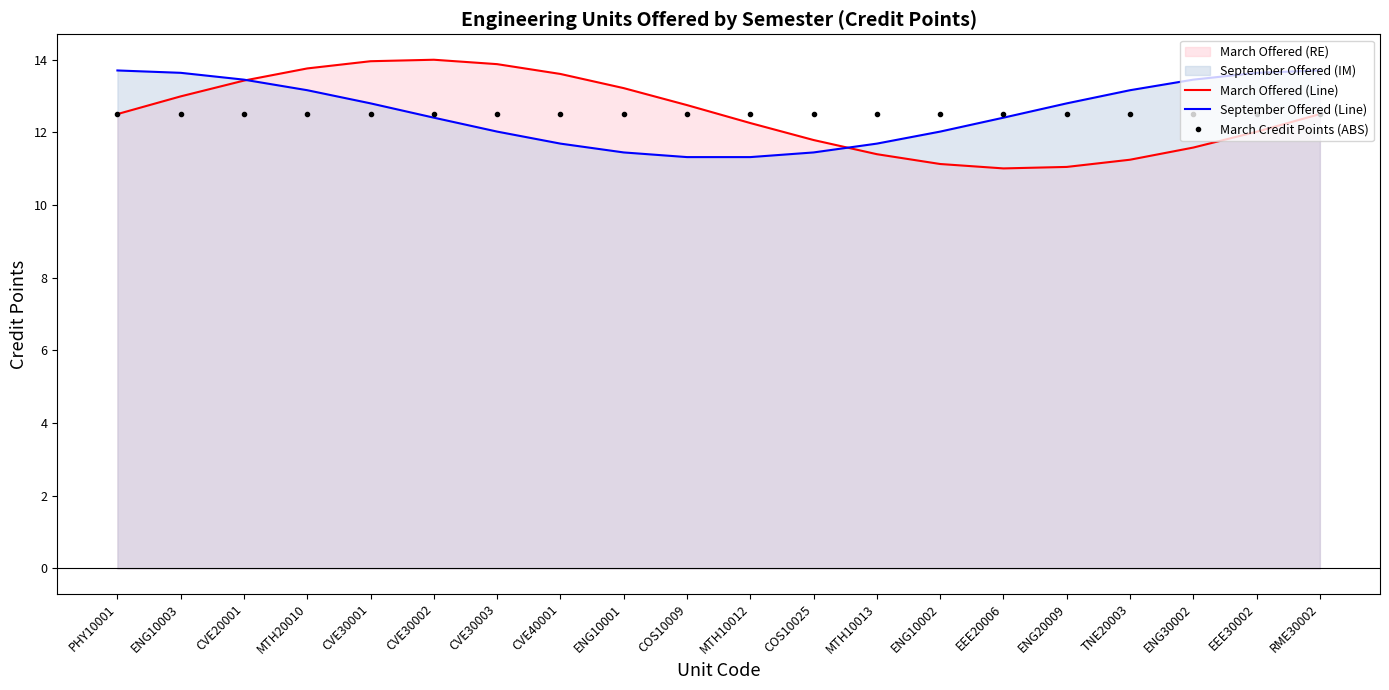

What is the average value of the September Offered (Line) series?

12.6